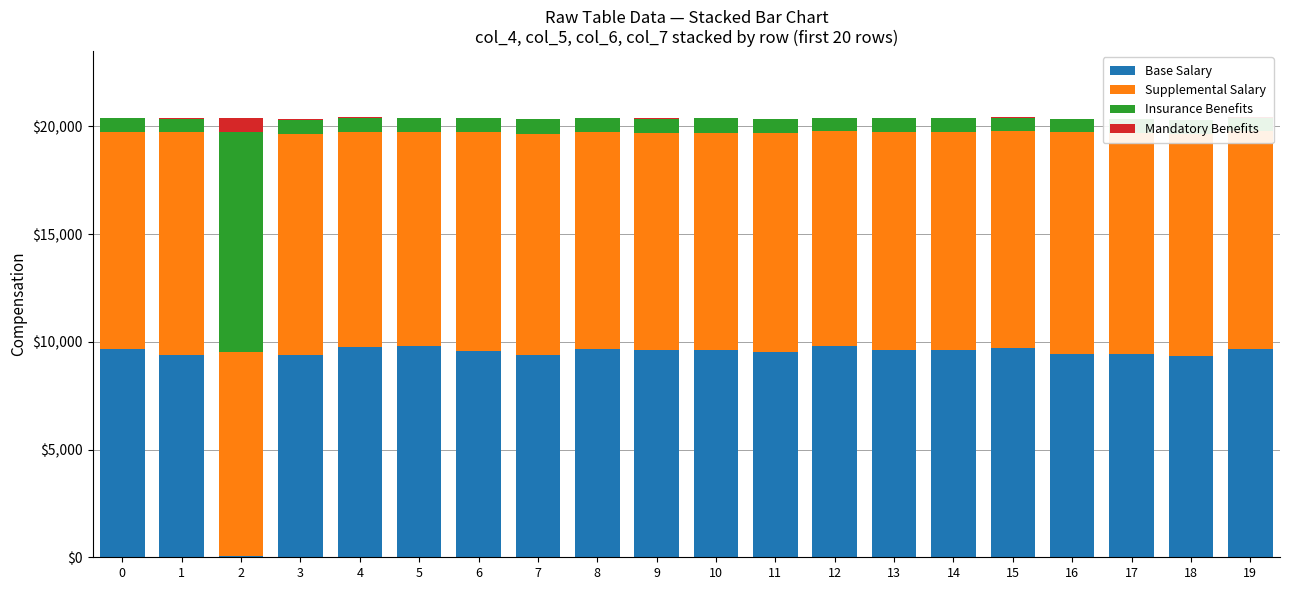

Does the chart contain stacked bars?

Yes